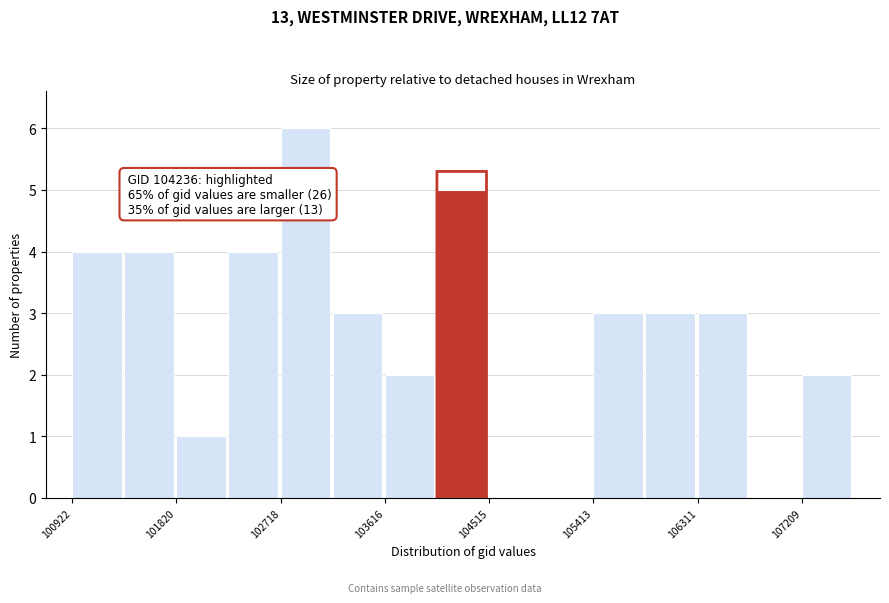

Which range on the x-axis has the tallest bar?

102700 to 103200